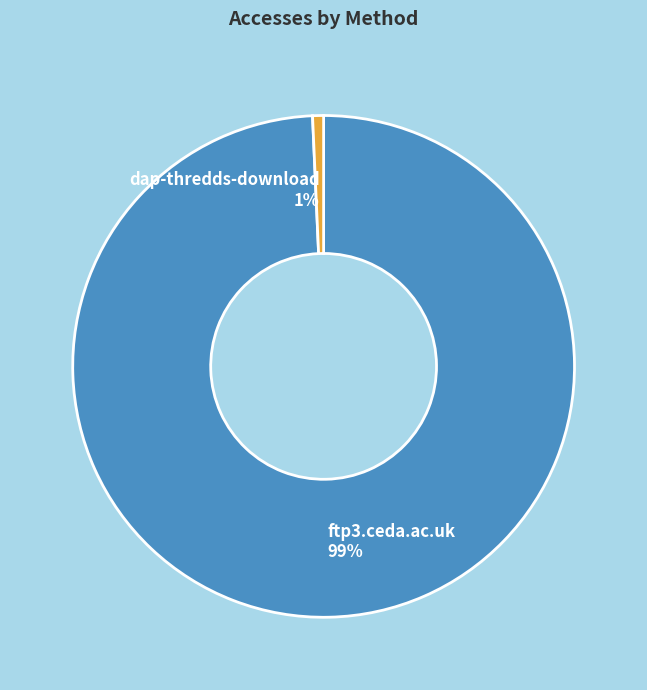

Rank the categories by value from lowest to highest.

dap-thredds-download, ftp3.ceda.ac.uk